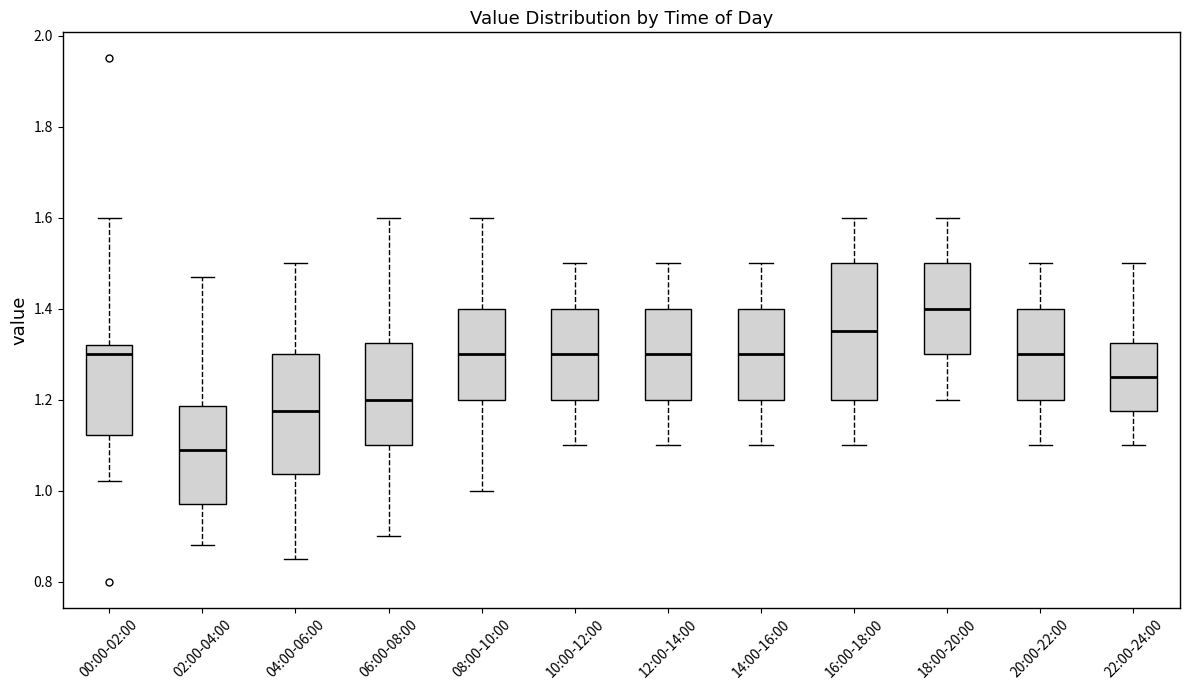

Where does the median line of the box for 14:00-16:00 sit on the y-axis? The values are not printed on the chart, so give them approximately, as read against the axis.

1.30